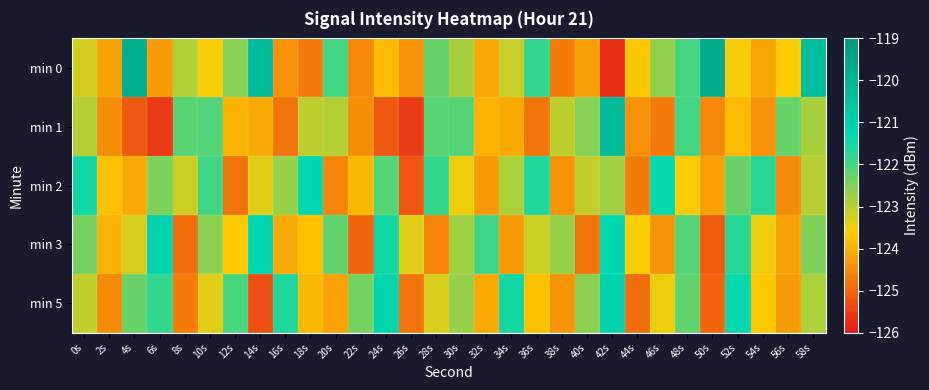

What is the difference between the highest and lowest values at 26s?

2.2